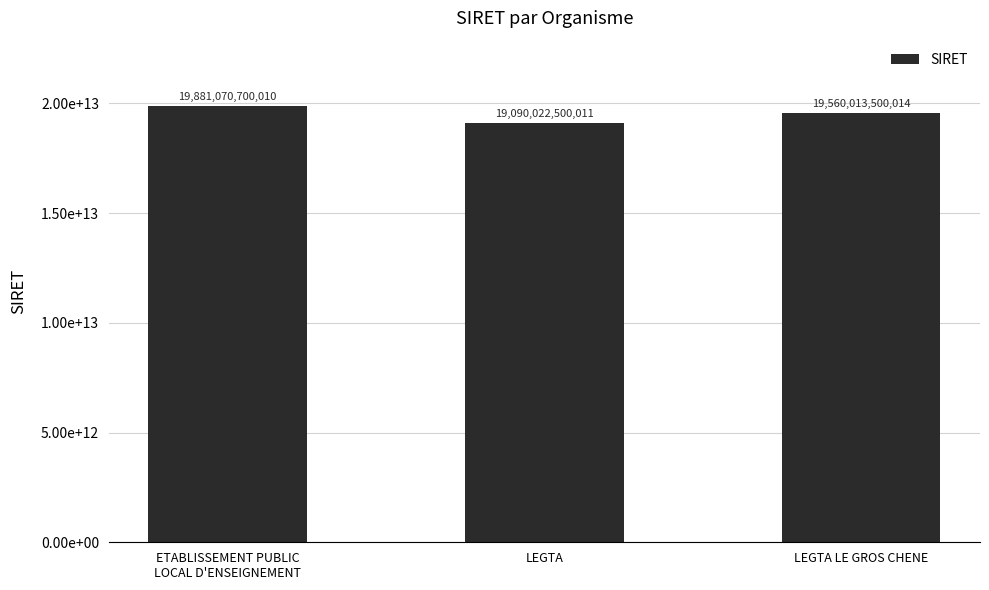

What is the sum of all values?

58531106700035